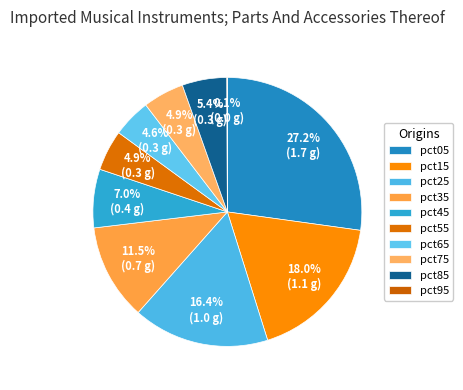

To the nearest percent, what percentage of the pie is pct55?

5%